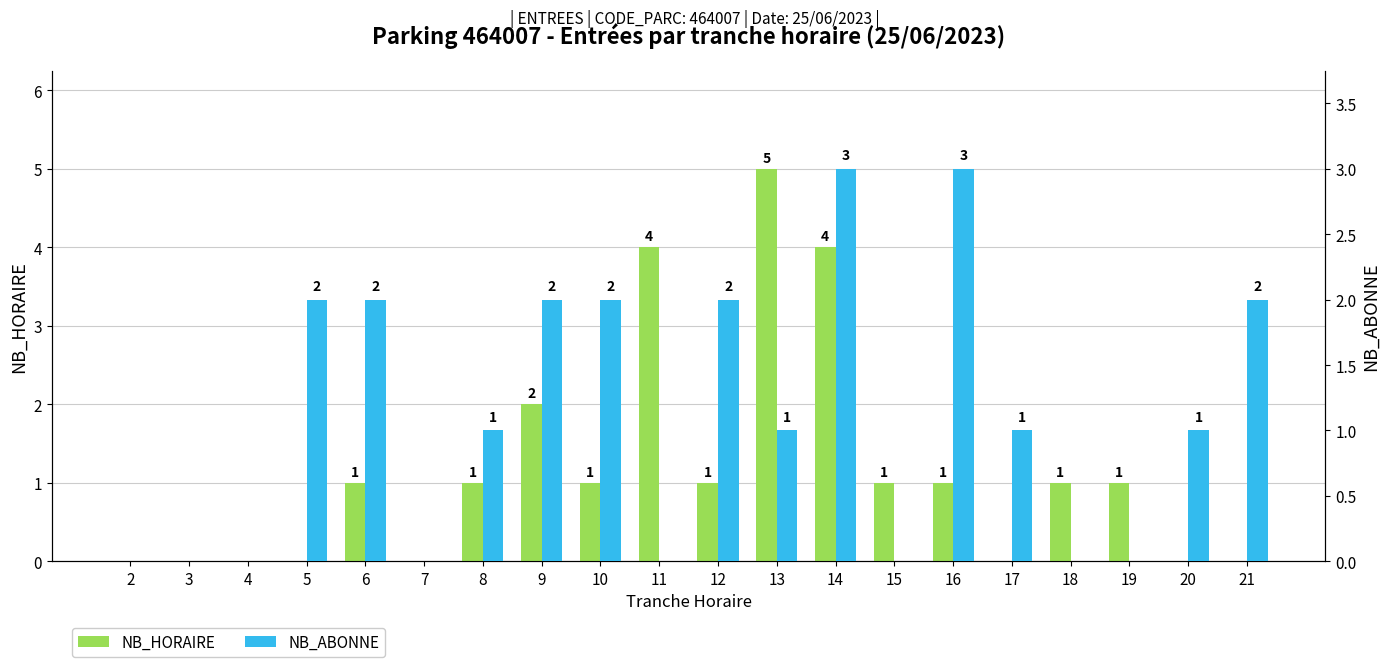

The NB_HORAIRE series shows 1 at 18. True or false?

True